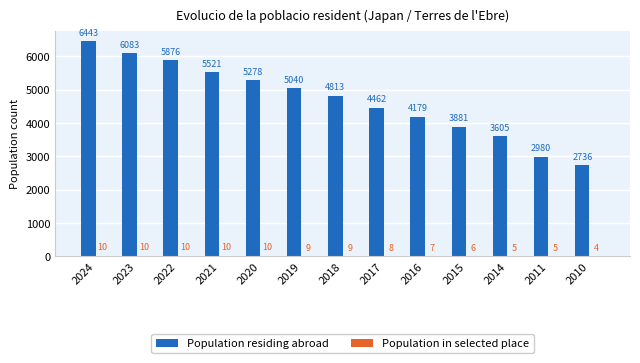

At which label does Population residing abroad first exceed 4813?

2024